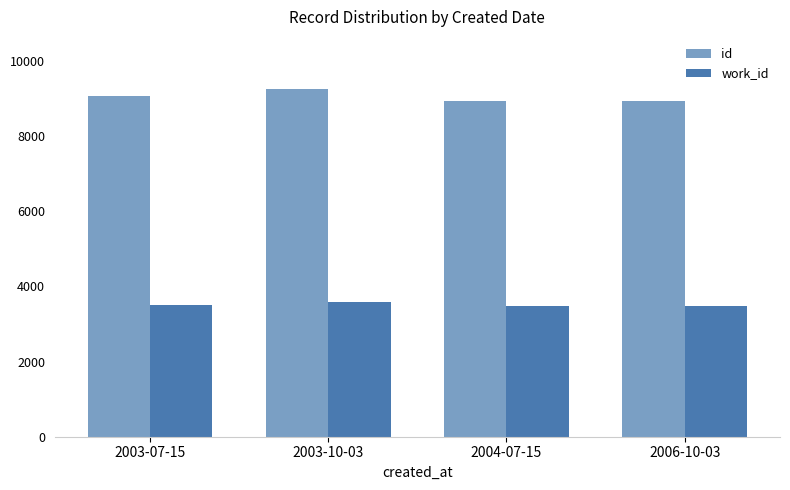

What position from the left is 2004-07-15?

3